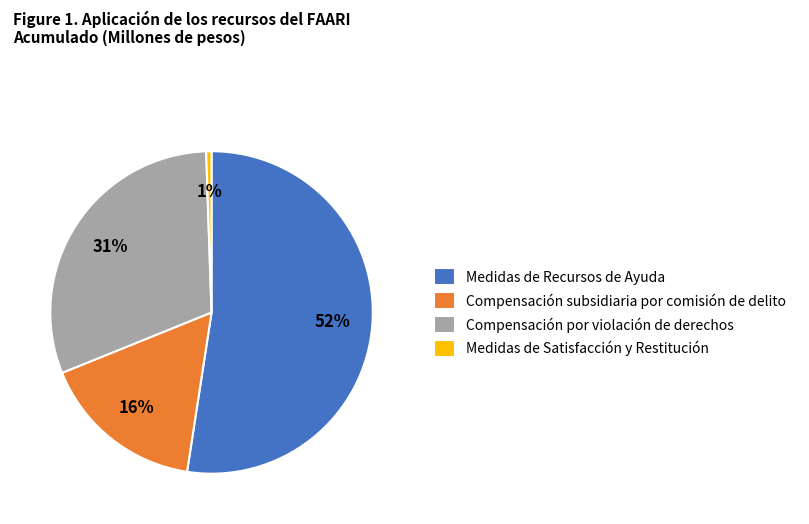

What percentage is the Medidas de Satisfacción y Restitución slice, to the nearest percent?

1%